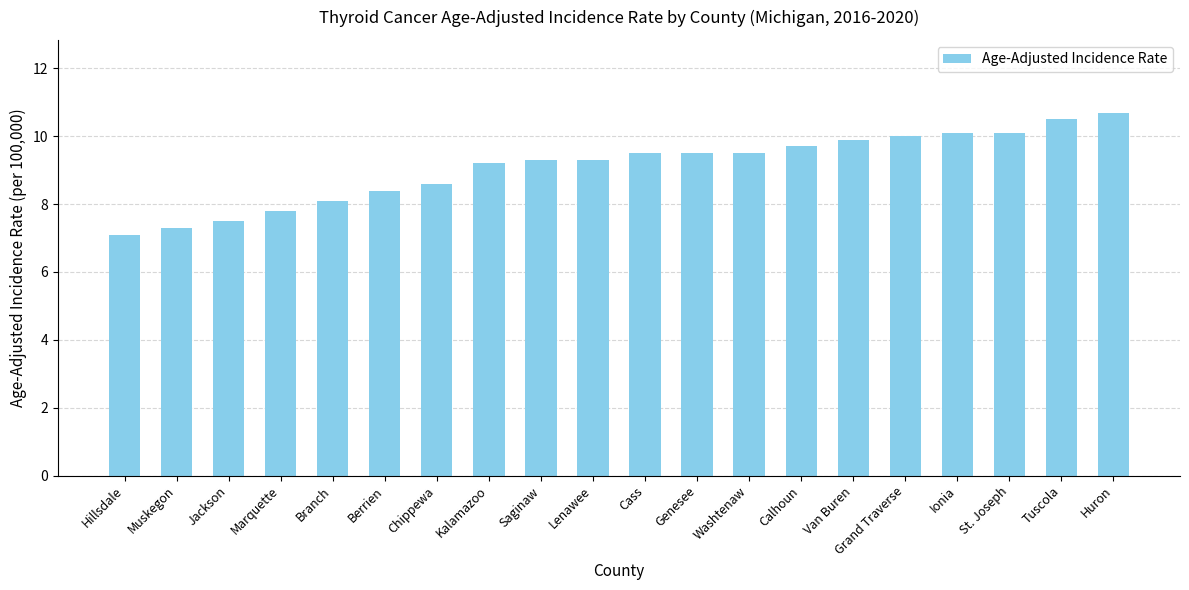

What is the smallest value displayed?

7.1